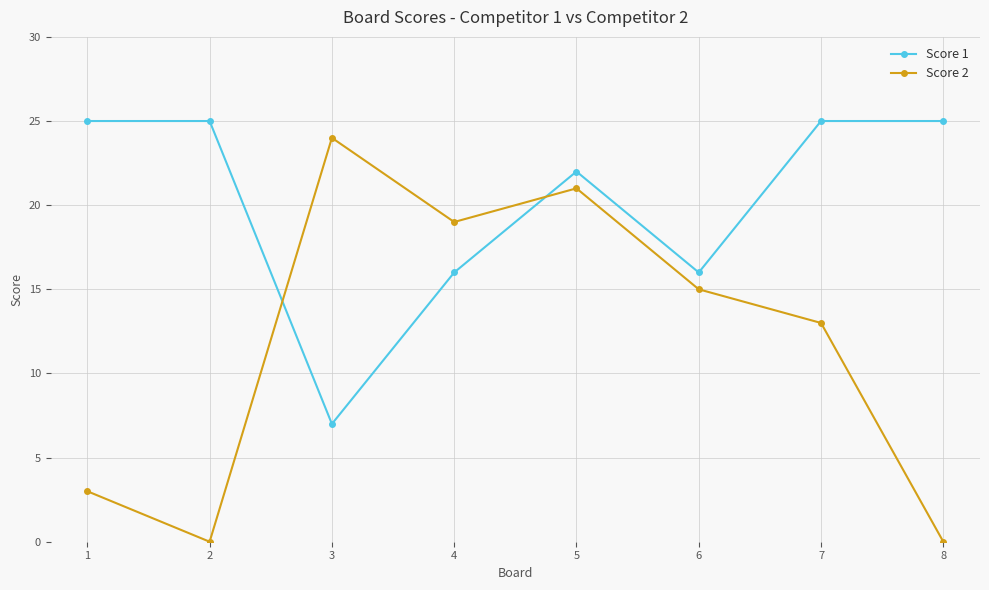

At how many categories does at least one series exceed 3?

8